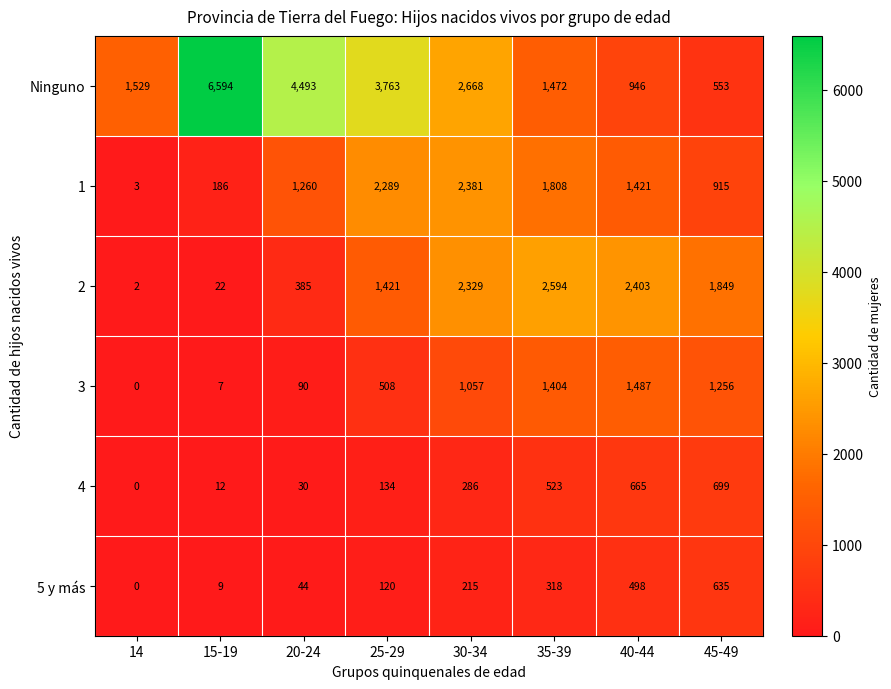

Where is 1 nearest to the value 1192?

20-24